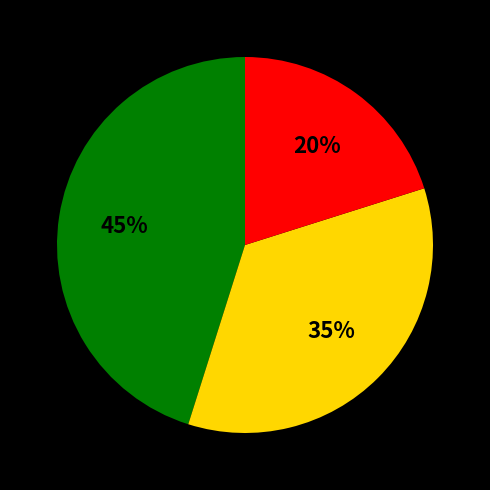

Is there a majority slice in this chart?

No